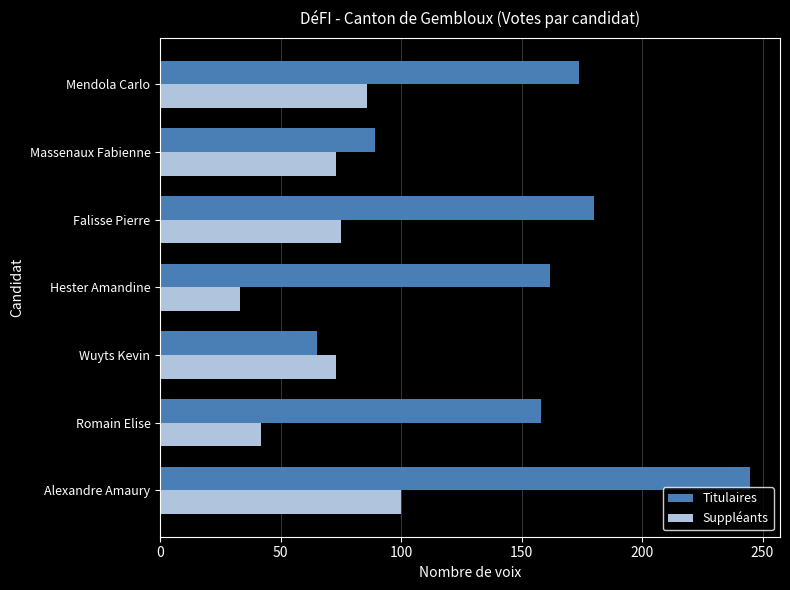

What are all the series names shown in the legend?

Titulaires, Suppléants